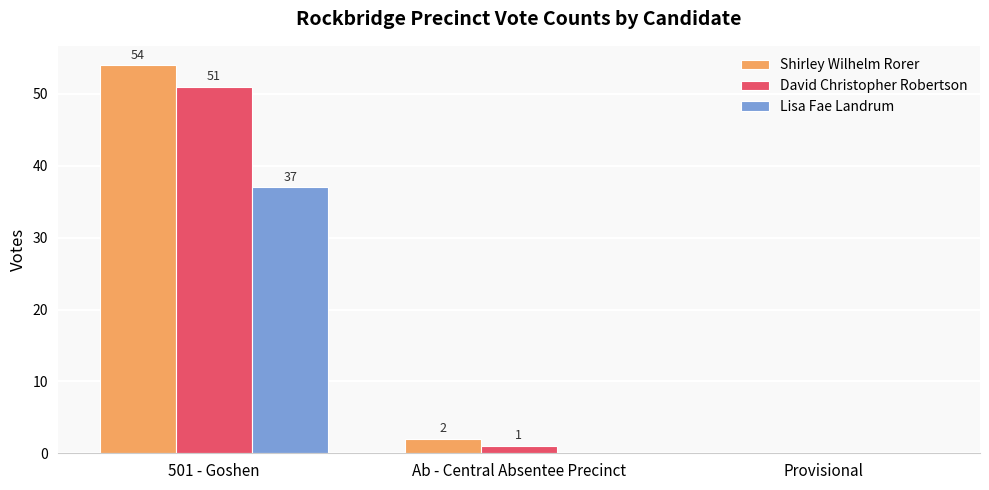

What are all the series names shown in the legend?

Shirley Wilhelm Rorer, David Christopher Robertson, Lisa Fae Landrum